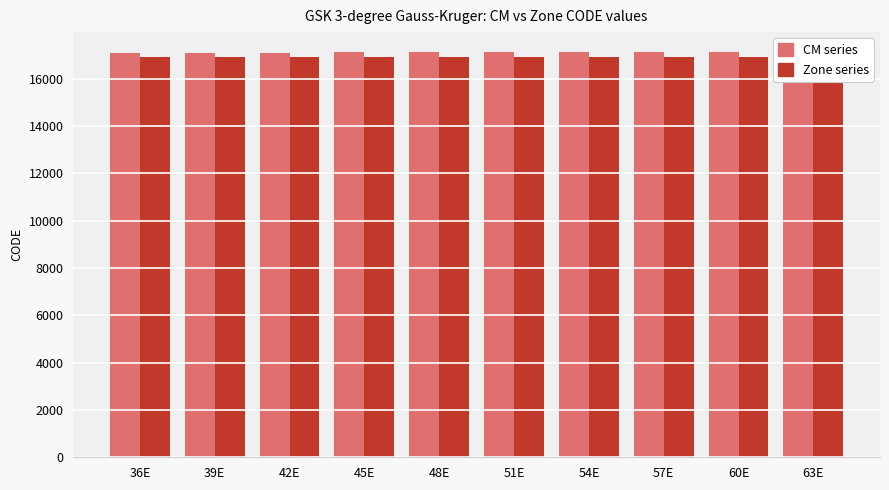

Rank the series by their average value, from highest to lowest.

CM series, Zone series